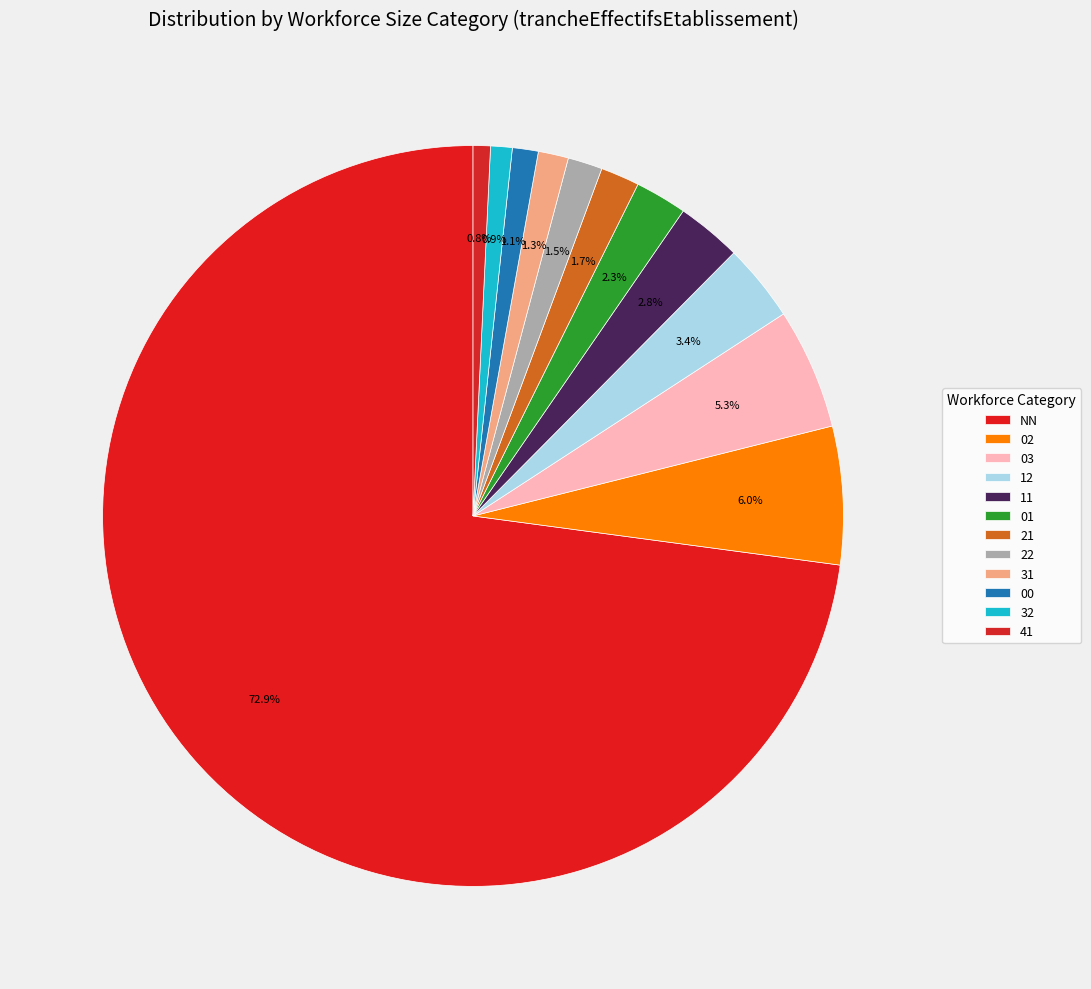

How much of the chart is everything except 22?

98.5%